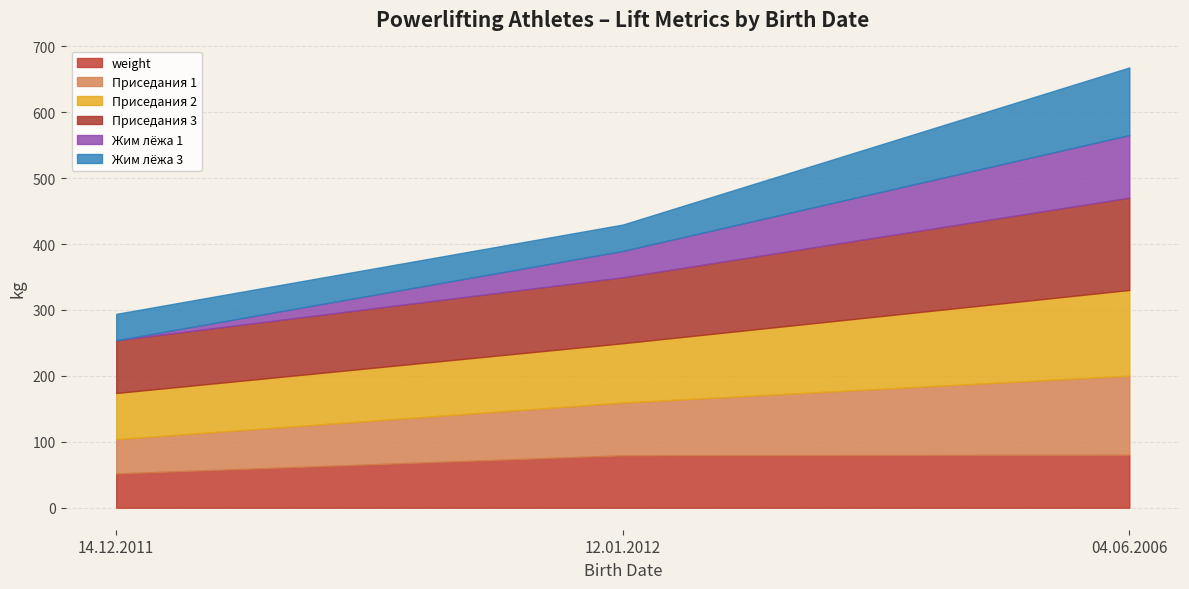

Reading left to right, transcribe all the data shown in this chart.

weight: 14.12.2011=52.0	12.01.2012=79.5	04.06.2006=80.3
Приседания 1: 14.12.2011=52.0	12.01.2012=80.0	04.06.2006=120.0
Приседания 2: 14.12.2011=70.0	12.01.2012=90.0	04.06.2006=130.0
Приседания 3: 14.12.2011=80.0	12.01.2012=100.0	04.06.2006=140.0
Жим лёжа 1: 14.12.2011=0.0	12.01.2012=40.0	04.06.2006=95.0
Жим лёжа 3: 14.12.2011=40.0	12.01.2012=40.0	04.06.2006=102.5